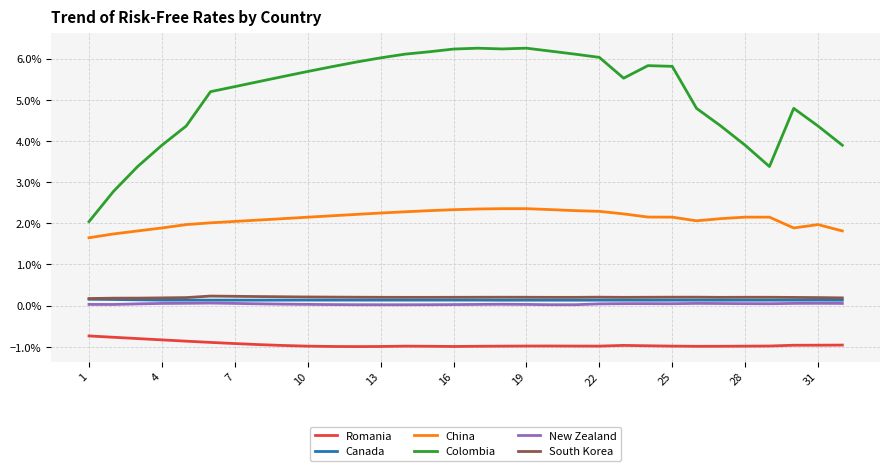

What are all the series names shown in the legend?

Romania, Canada, China, Colombia, New Zealand, South Korea